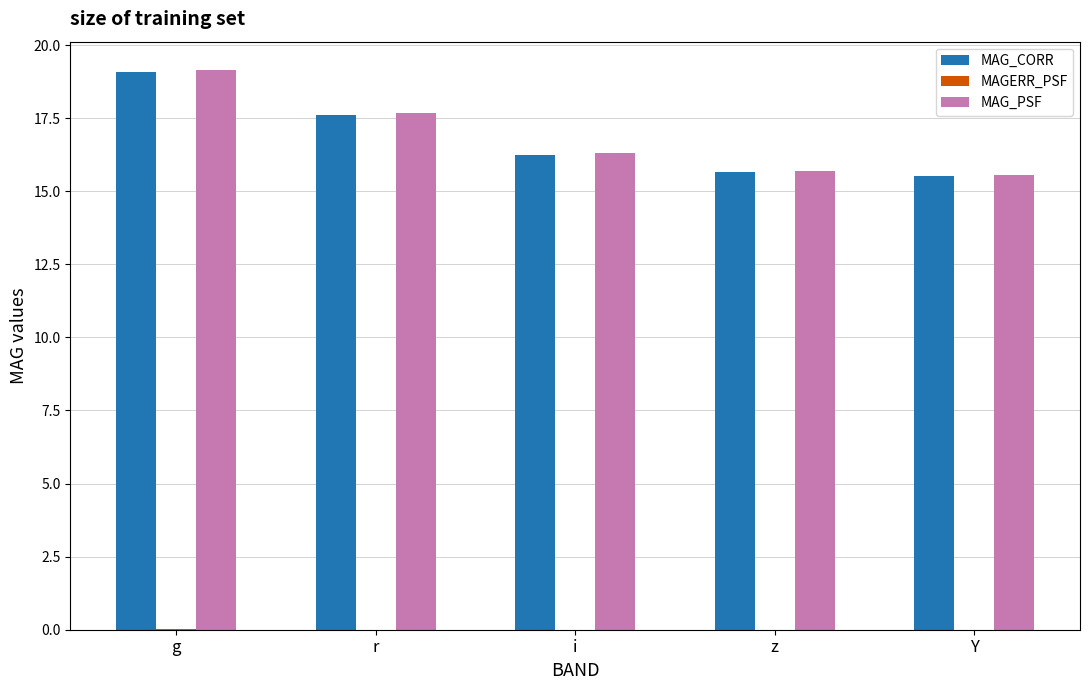

At which category is the sum across all series the highest?

g